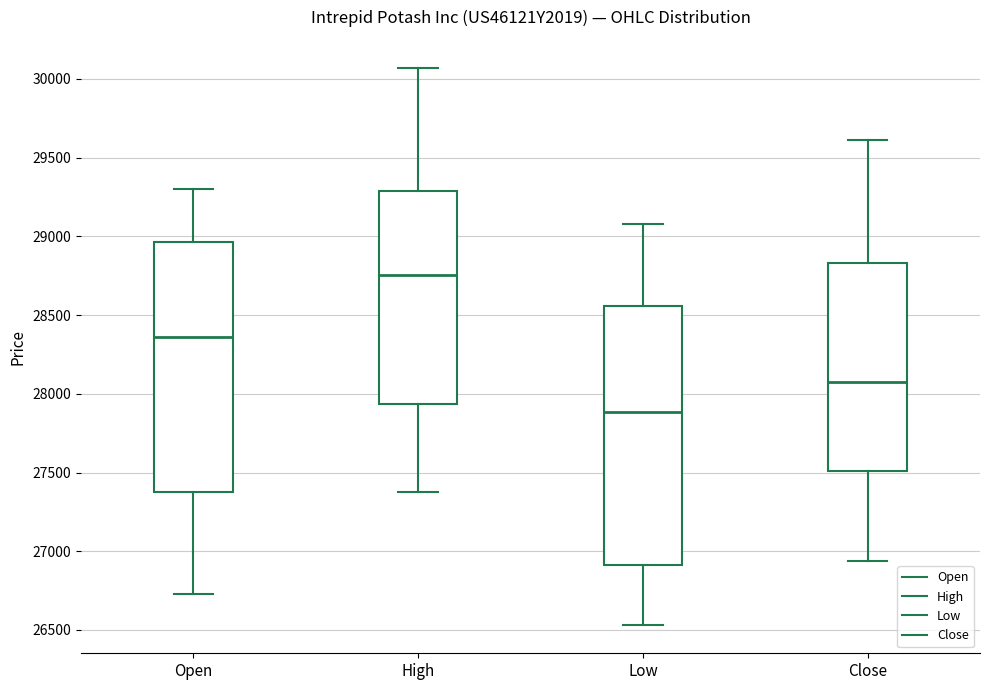

Reading left to right, read every box against the y-axis: the position of its median line, the range the box covers, and the ends of its whiskers. The values are not printed on the chart, so give them approximately, as read against the axis.

Open: median 28350, box 27350 to 28950, whiskers 26750 to 29300
High: median 28750, box 27950 to 29300, whiskers 27400 to 30050
Low: median 27900, box 26900 to 28550, whiskers 26550 to 29100
Close: median 28100, box 27500 to 28850, whiskers 26950 to 29600